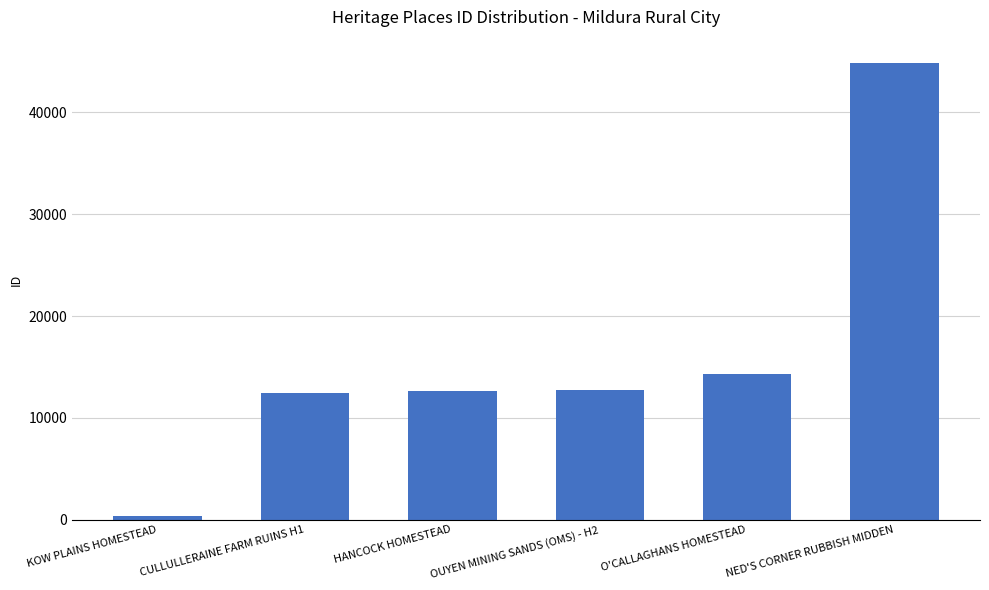

Between CULLULLERAINE FARM RUINS H1 and O'CALLAGHANS HOMESTEAD, which is larger?

O'CALLAGHANS HOMESTEAD